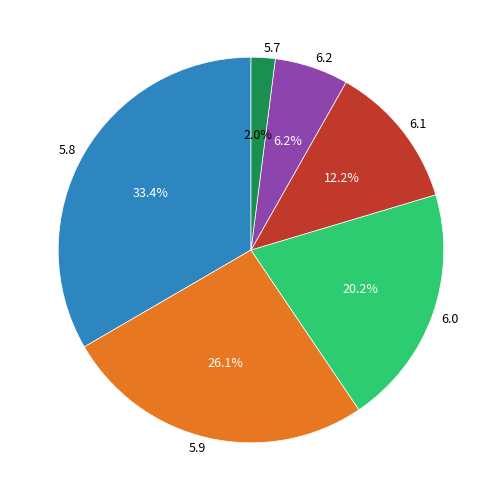

Does any single category account for the majority?

No